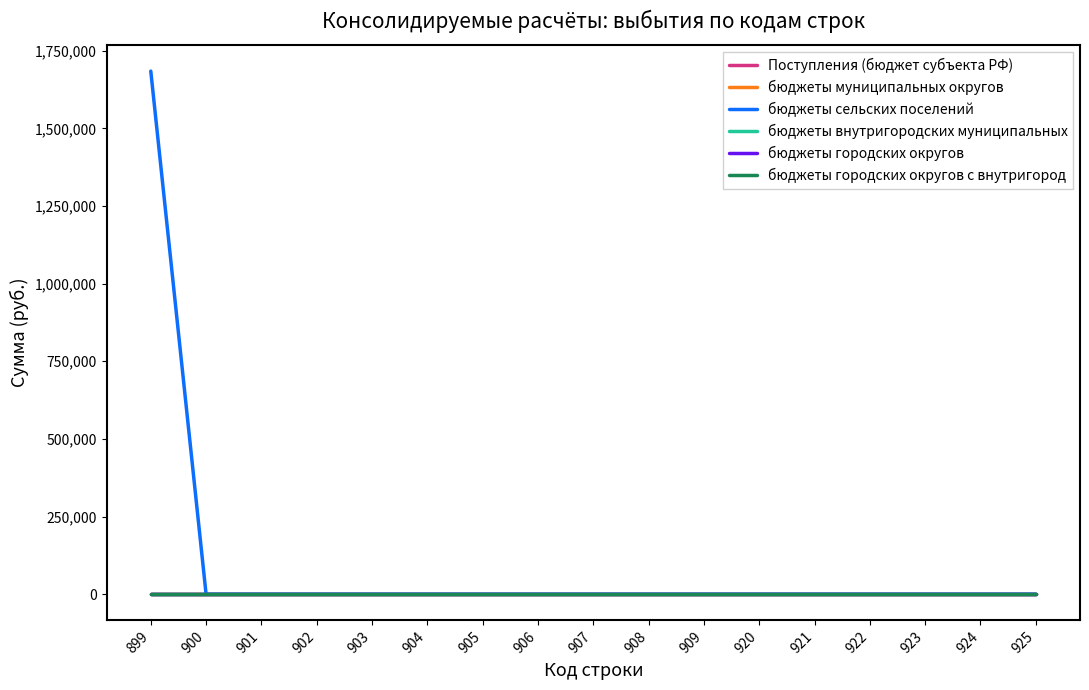

Is this an area chart (filled region under the line)?

No